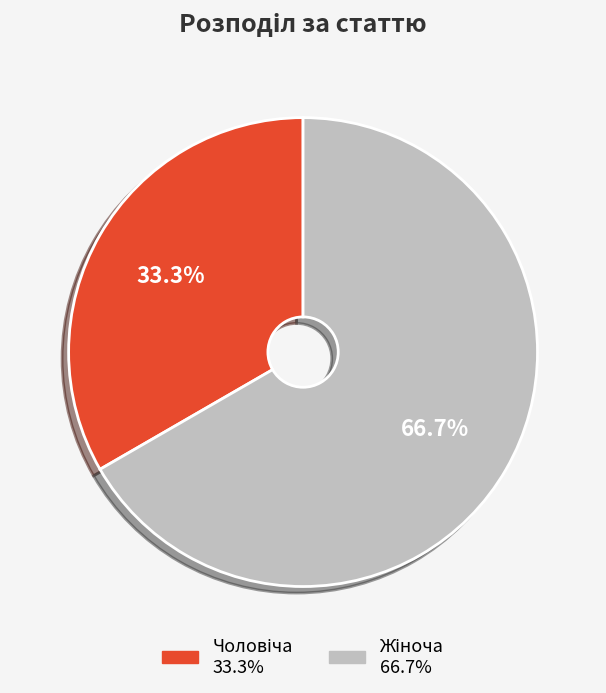

Is there a majority slice in this chart?

Yes